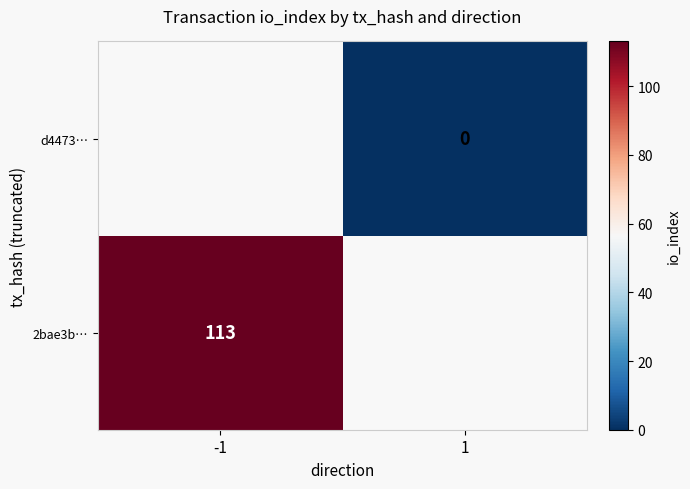

Is it true that 2bae3b… equals 36.5 at -1?

False